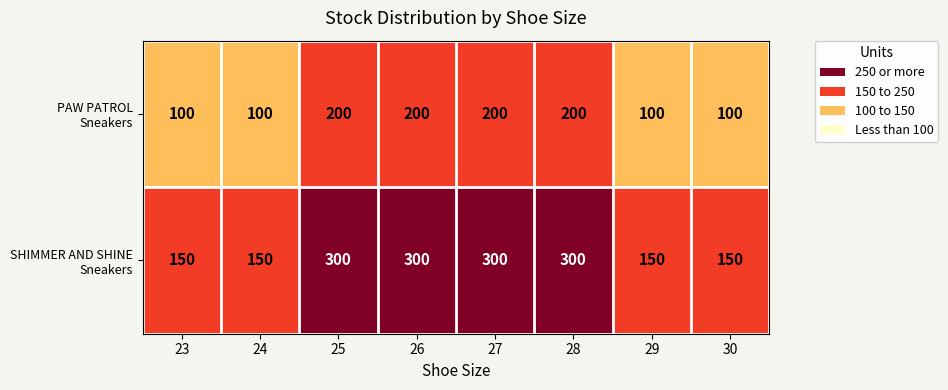

What is the total value across all series at 27?

500